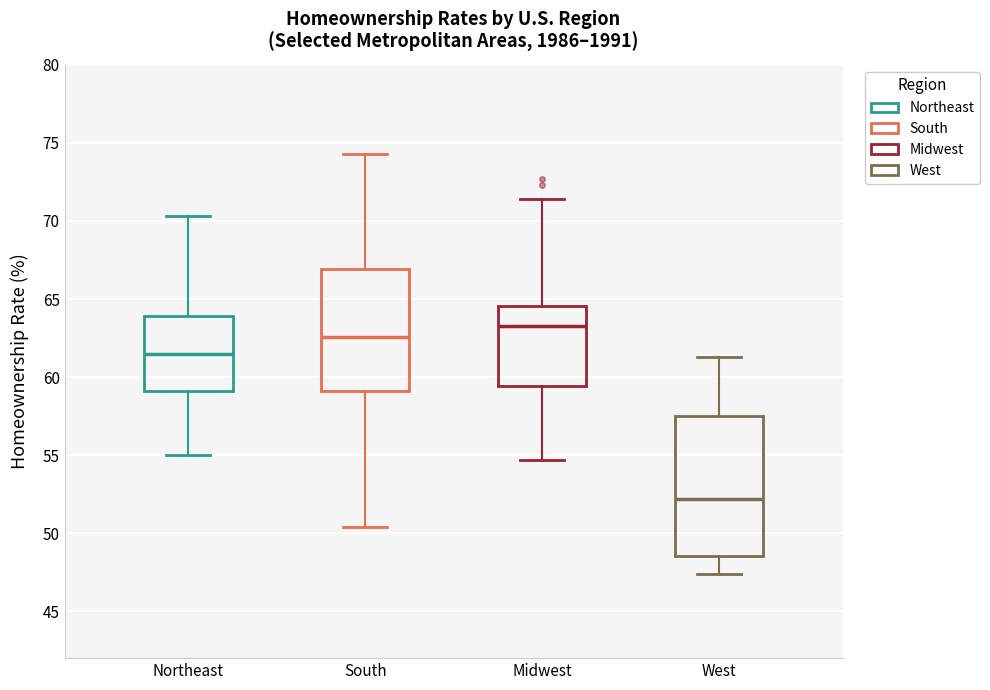

Which box has the highest median line?

Midwest